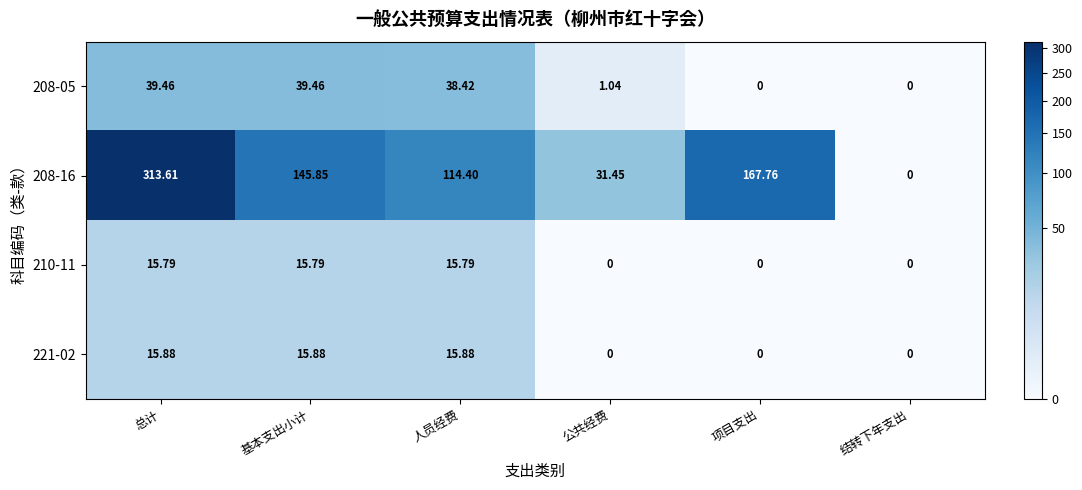

What is the total value across all series at 项目支出?

167.8